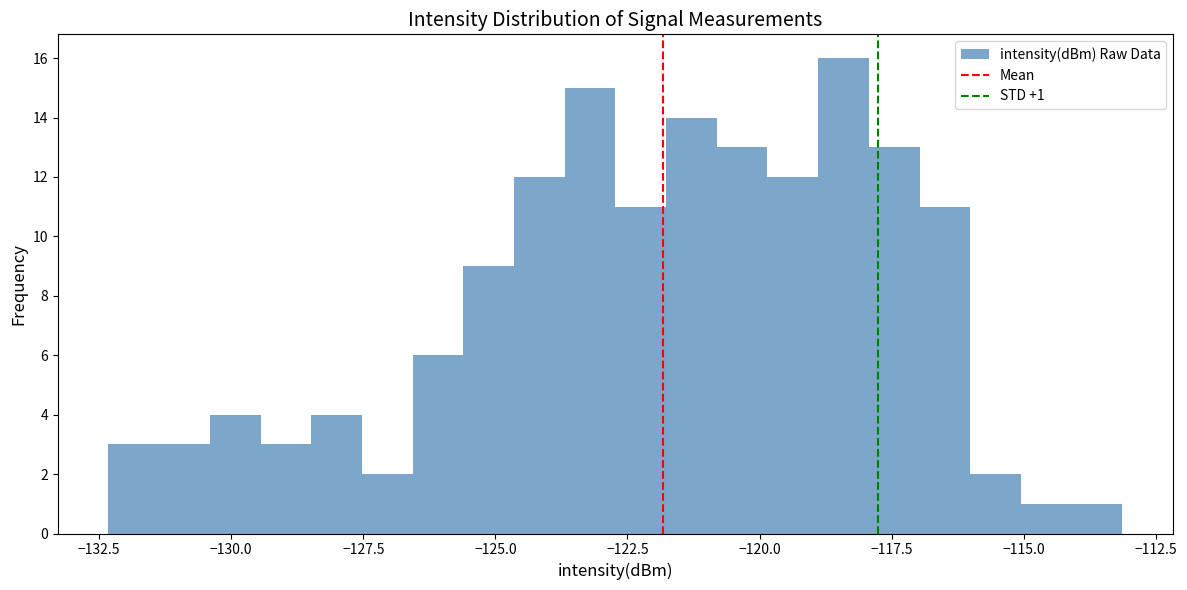

Around what value on the x-axis is the tallest bar? Give the approximate position of its centre, as read against the axis.

-118.5